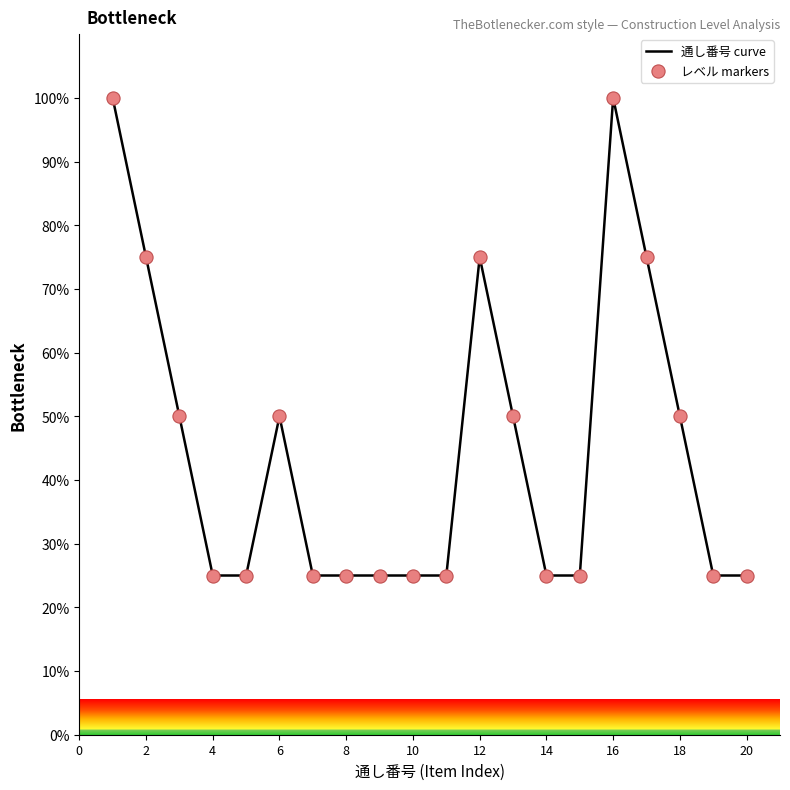

What is the smallest value displayed?

25